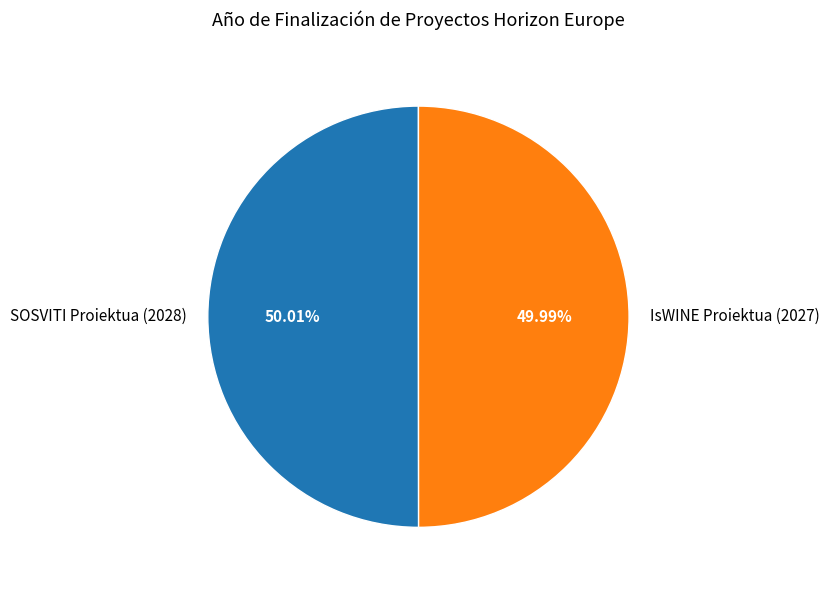

Approximately how many times larger is the value at SOSVITI Proiektua (2028) compared to IsWINE Proiektua (2027)?

1.0